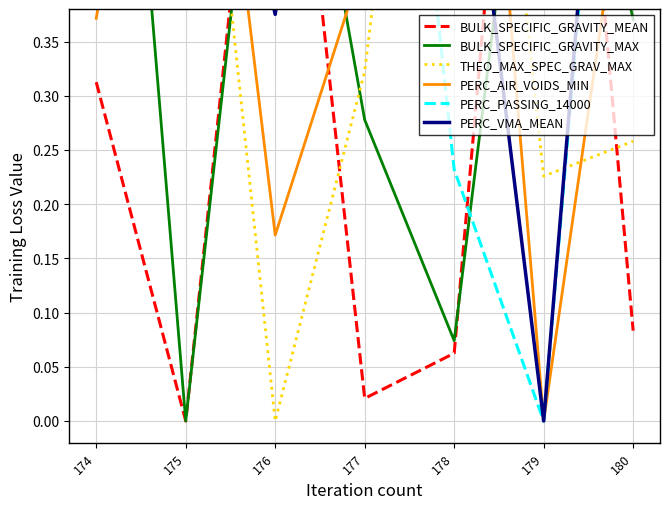

Is the value of PERC_VMA_MEAN at 175 greater than the value of PERC_PASSING_14000 at 175?

Yes